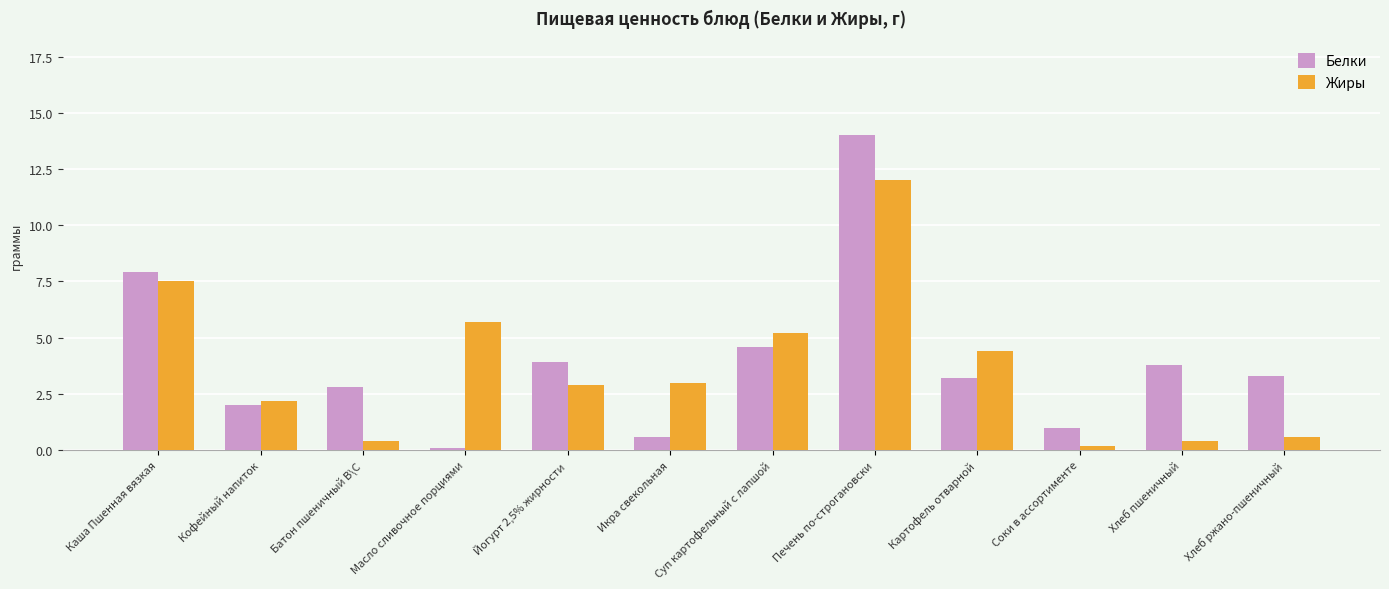

What is the sum of all Жиры values?

44.5